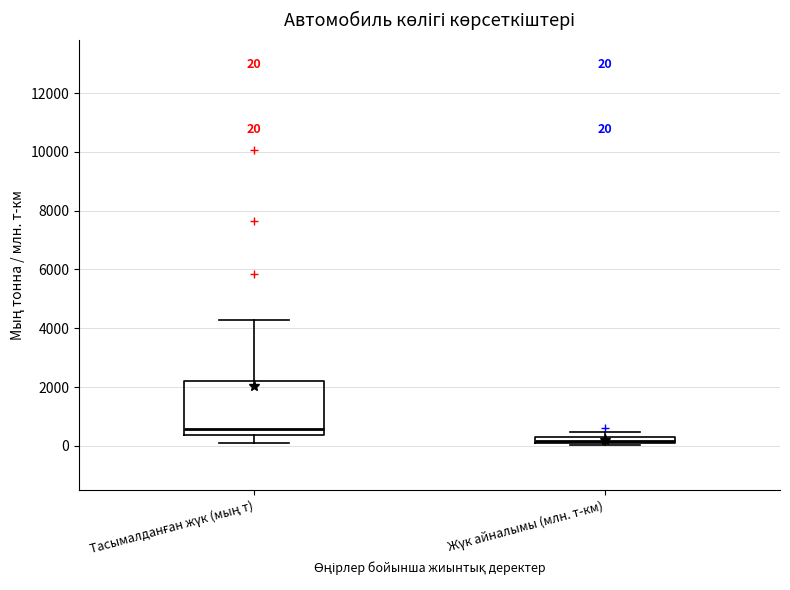

Which box is the tallest, from its lower edge to its upper edge?

Тасымалданған жүк (мың т)